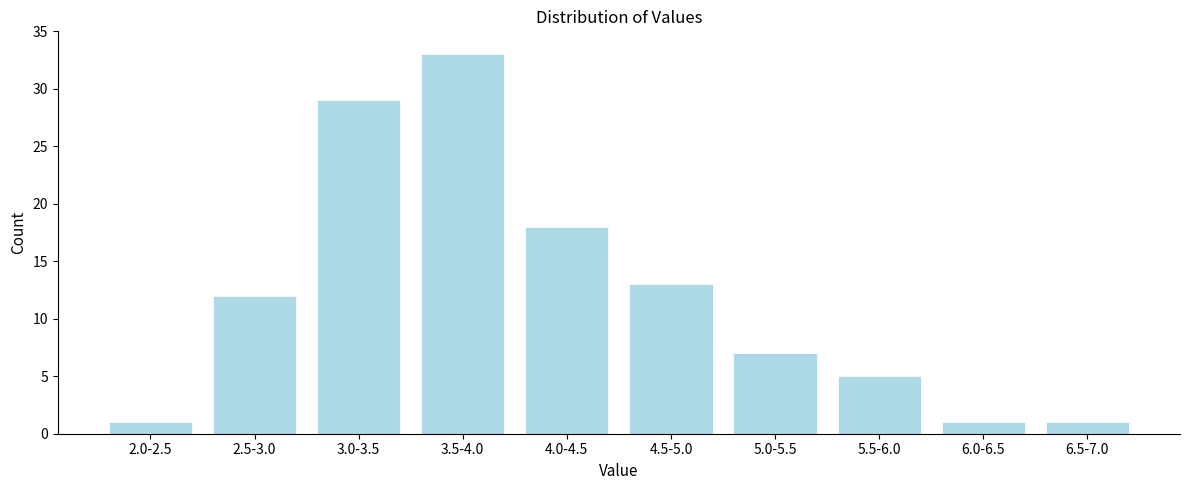

Reading right to left, list all the values displayed in this chart.

6.5-7.0=1	6.0-6.5=1	5.5-6.0=5	5.0-5.5=7	4.5-5.0=13	4.0-4.5=18	3.5-4.0=33	3.0-3.5=29	2.5-3.0=12	2.0-2.5=1